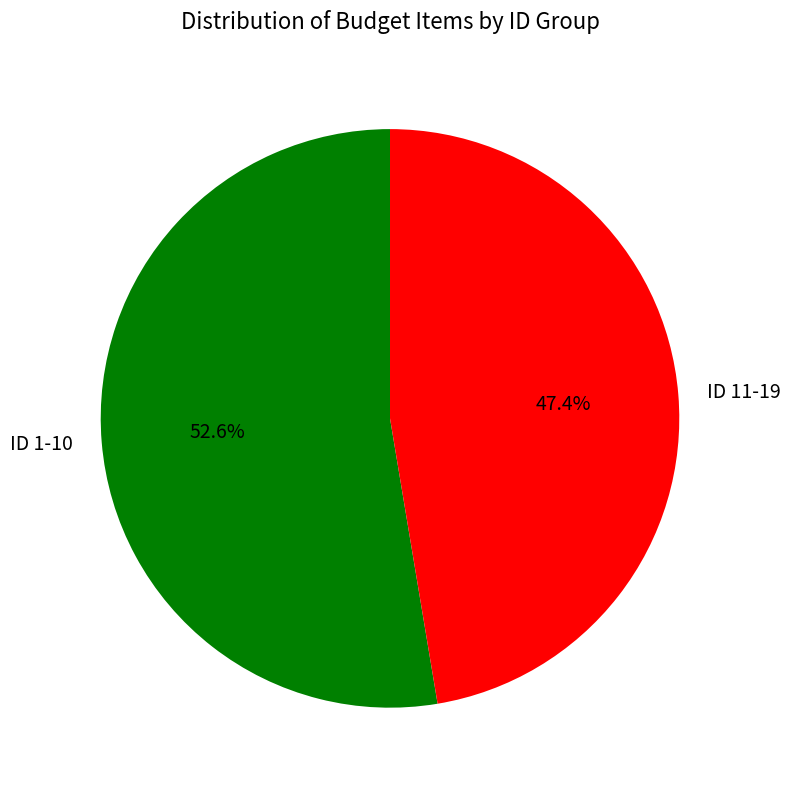

What percentage is NOT represented by ID 11-19?

52.6%